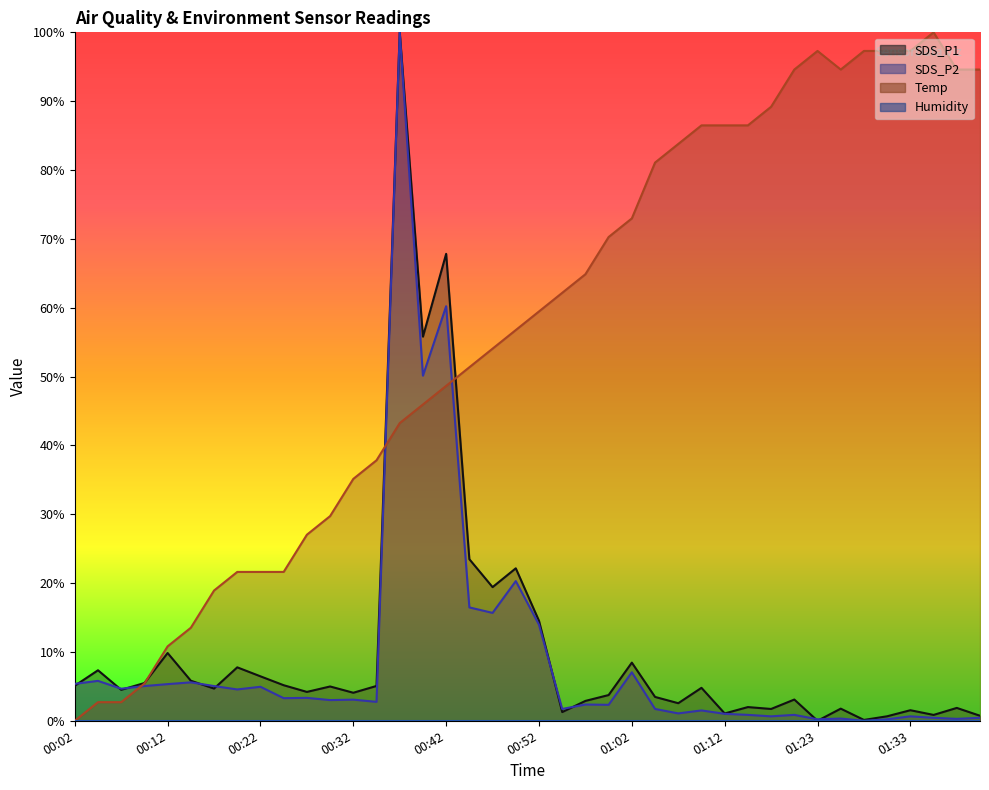

What is the sum of the SDS_P1 values at 00:19 and 01:35?

8.6